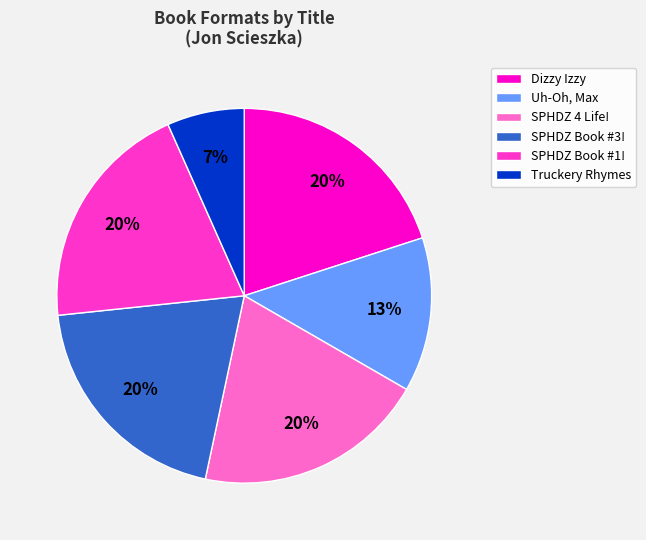

Count the number of slices in the pie.

6